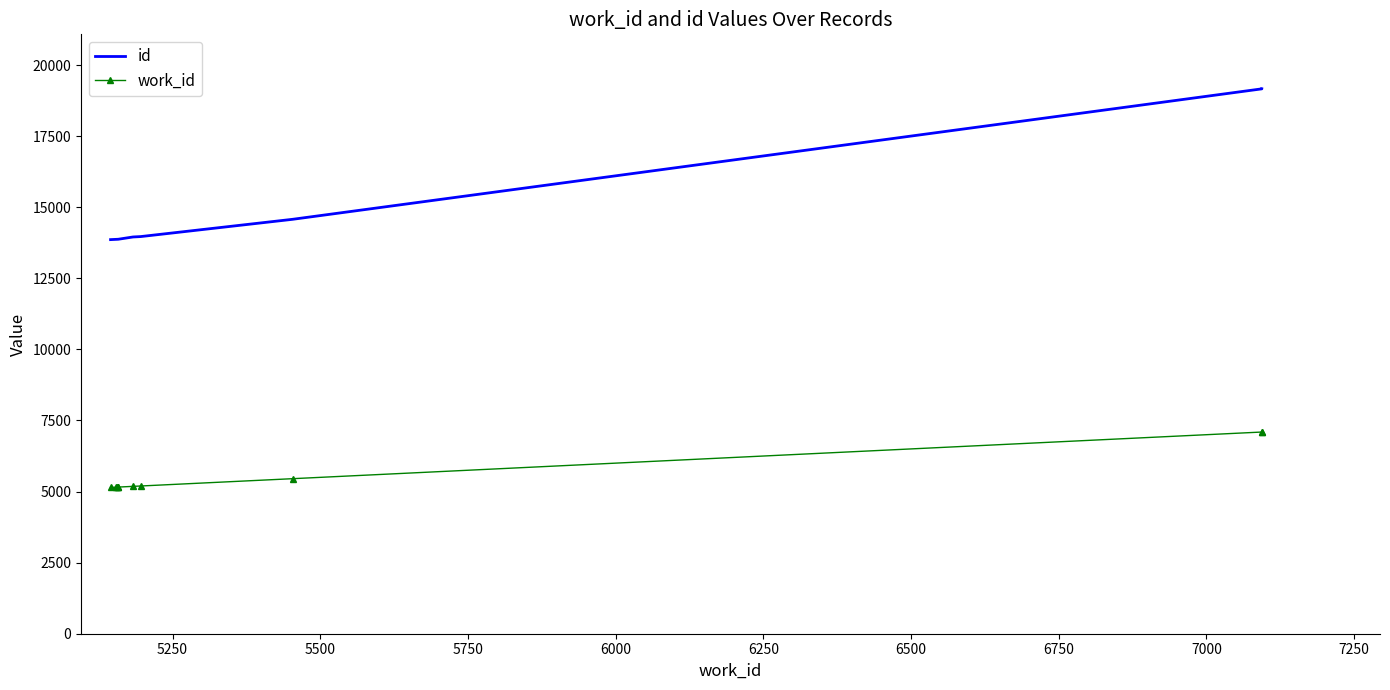

True or false: id has more than 2 points higher than both neighbors.

False